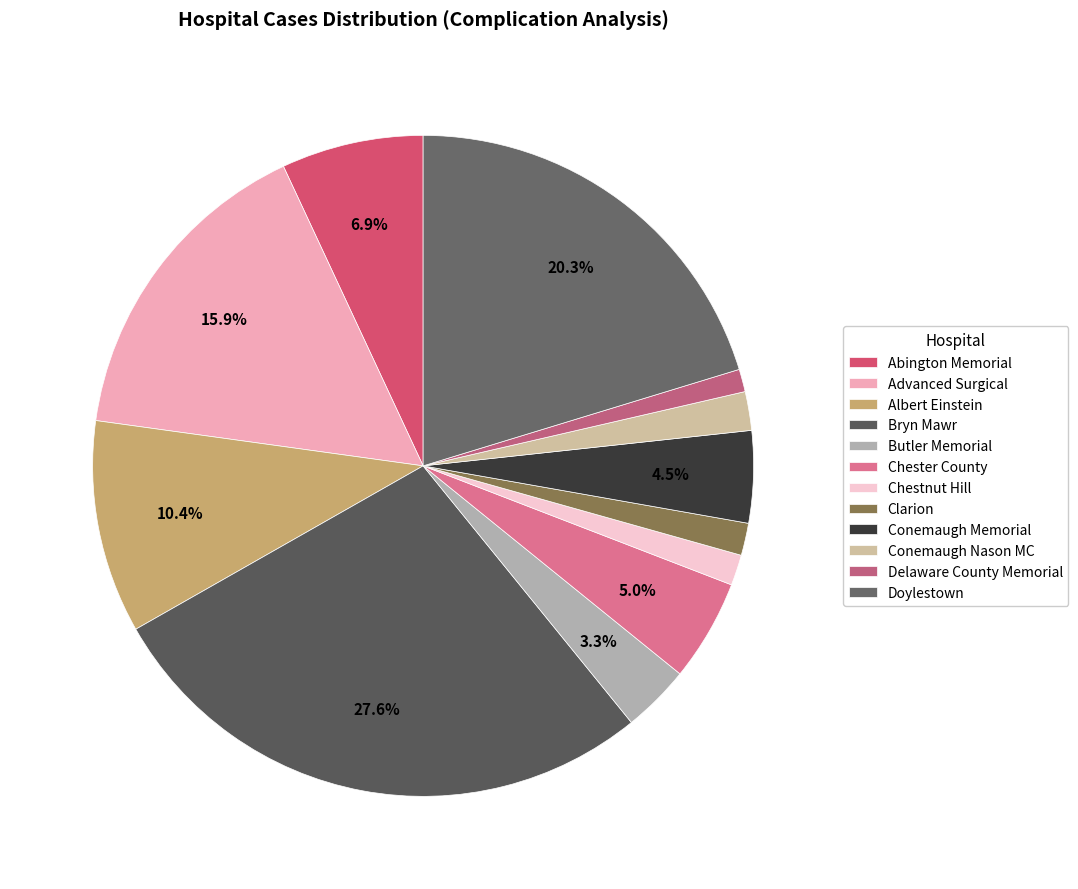

What is the change in value from Abington Memorial to Delaware County Memorial?

-74